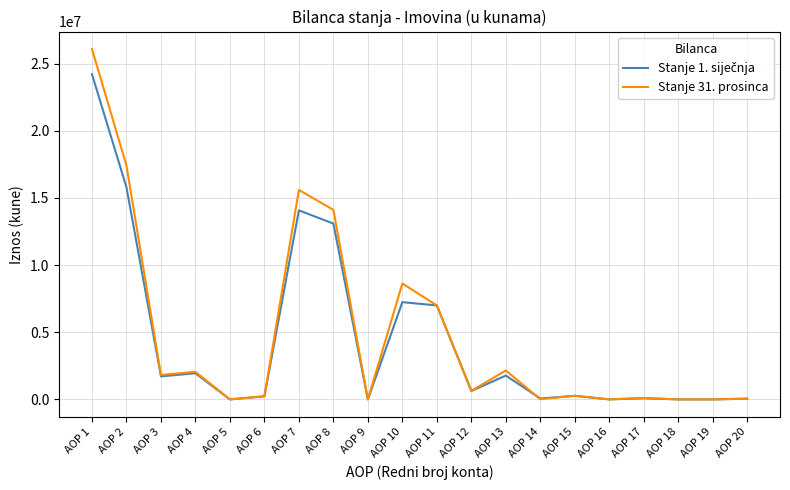

What is the spread (max minus min) of values at AOP 6?

1